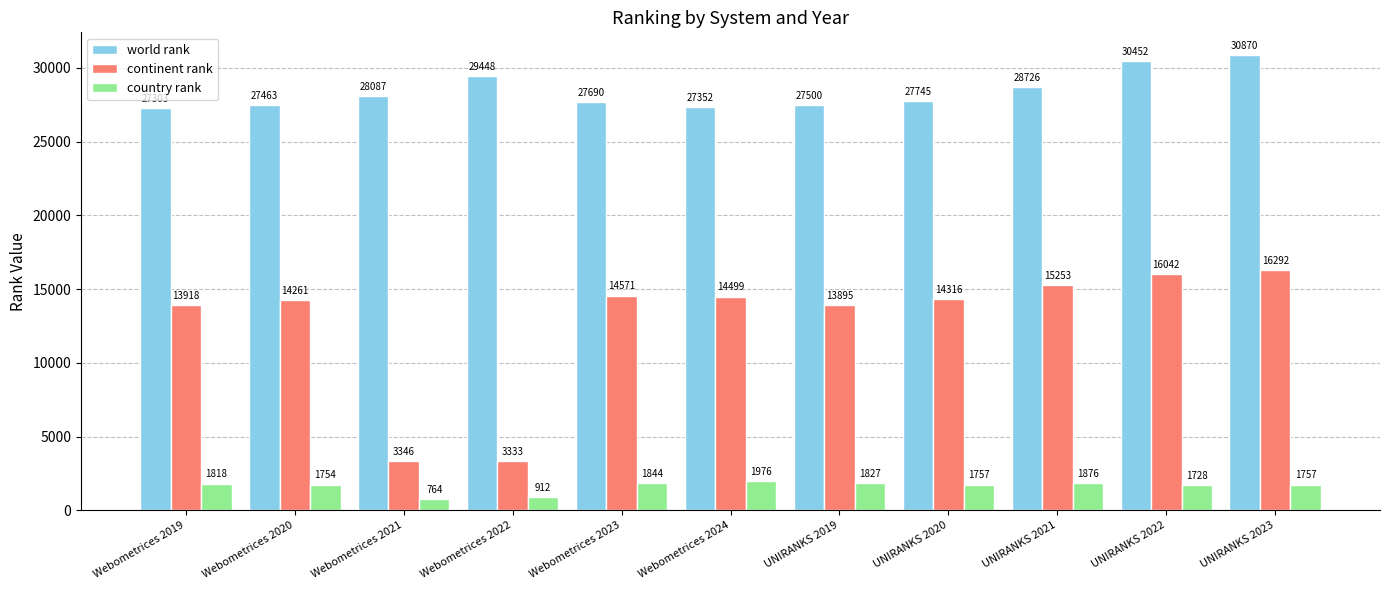

Which series has the widest spread of values?

continent rank